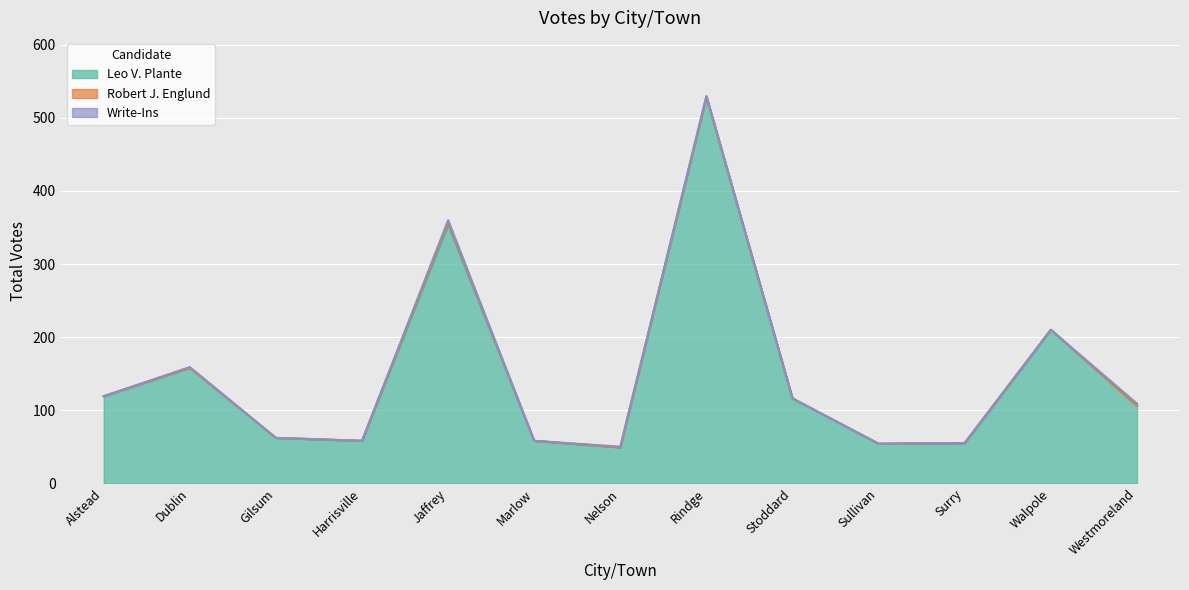

Does the chart display data point markers on the line(s)?

No